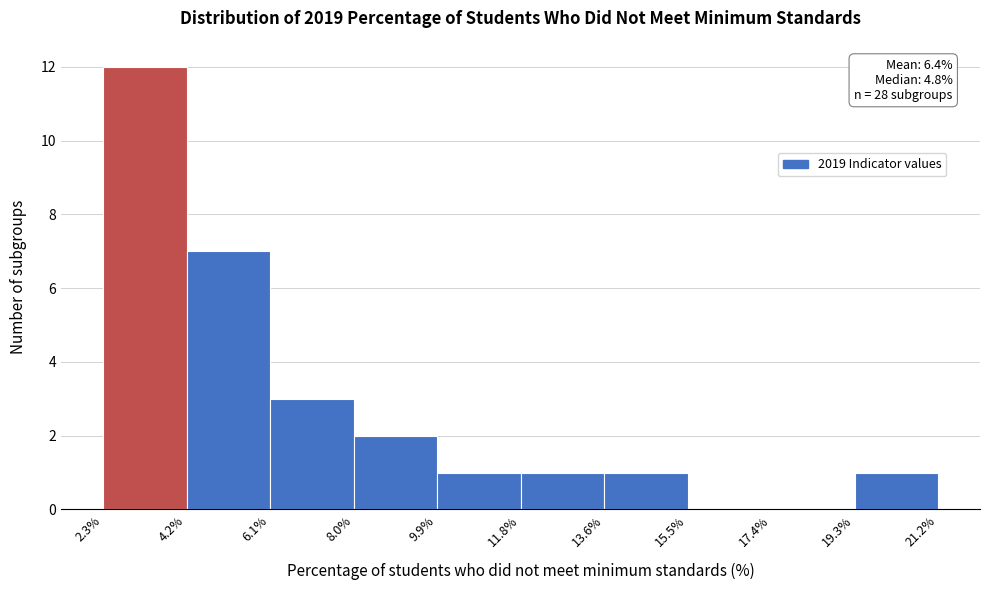

Which range on the x-axis has the tallest bar?

2.3% to 4.2%